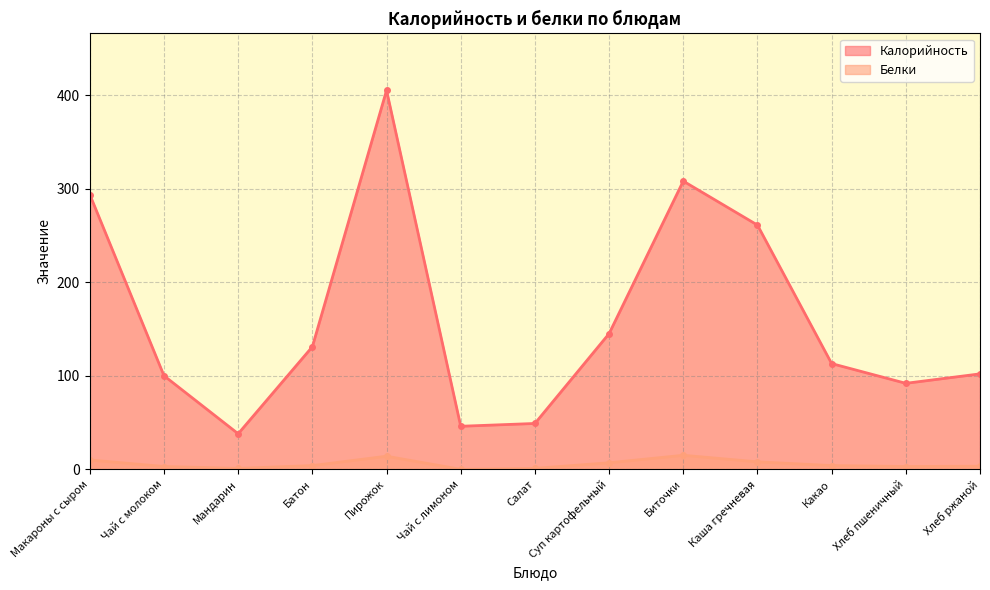

At which label does Белки reach its minimum?

Чай с лимоном